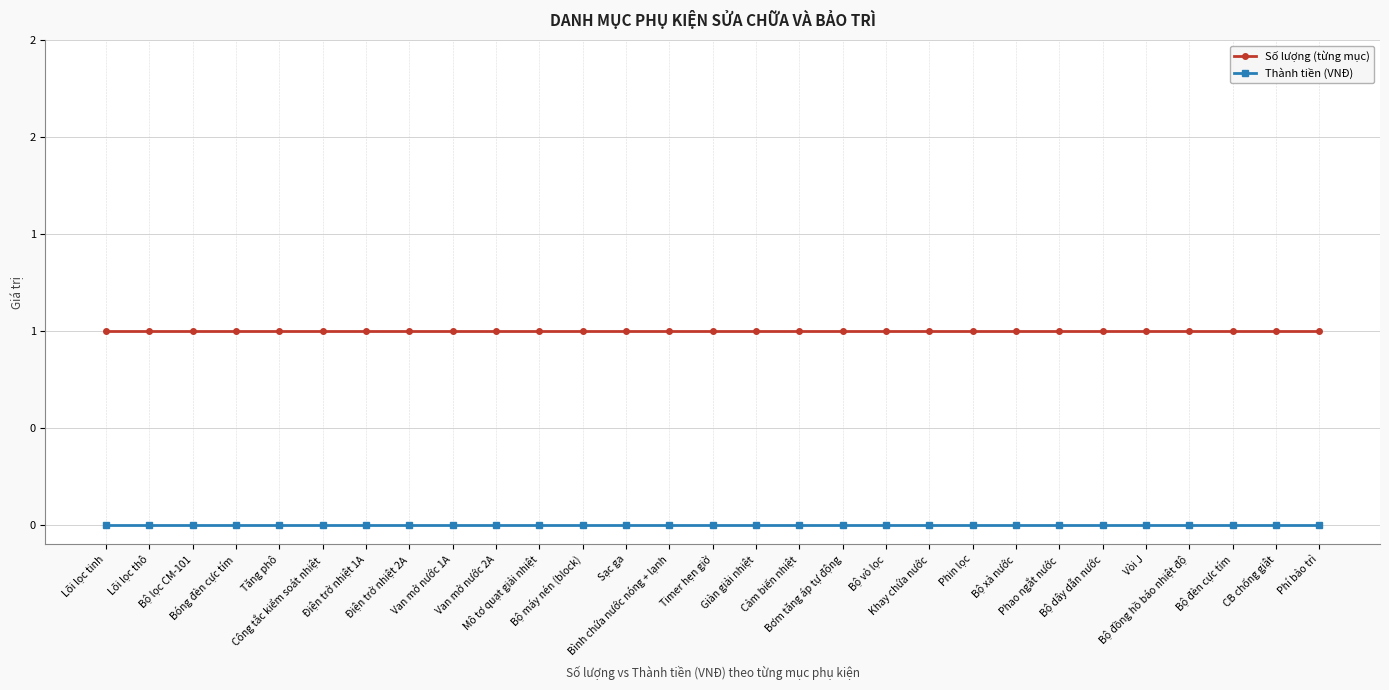

Where is Thành tiền (VNĐ) nearest to the value 0?

Lõi lọc tinh